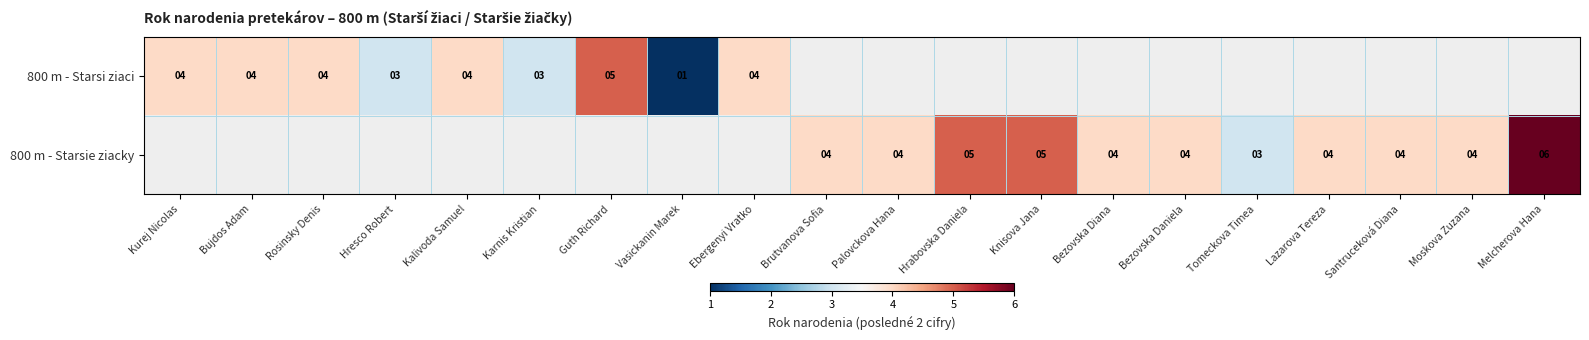

Which category has the lowest value across all series?

Vasickanin Marek